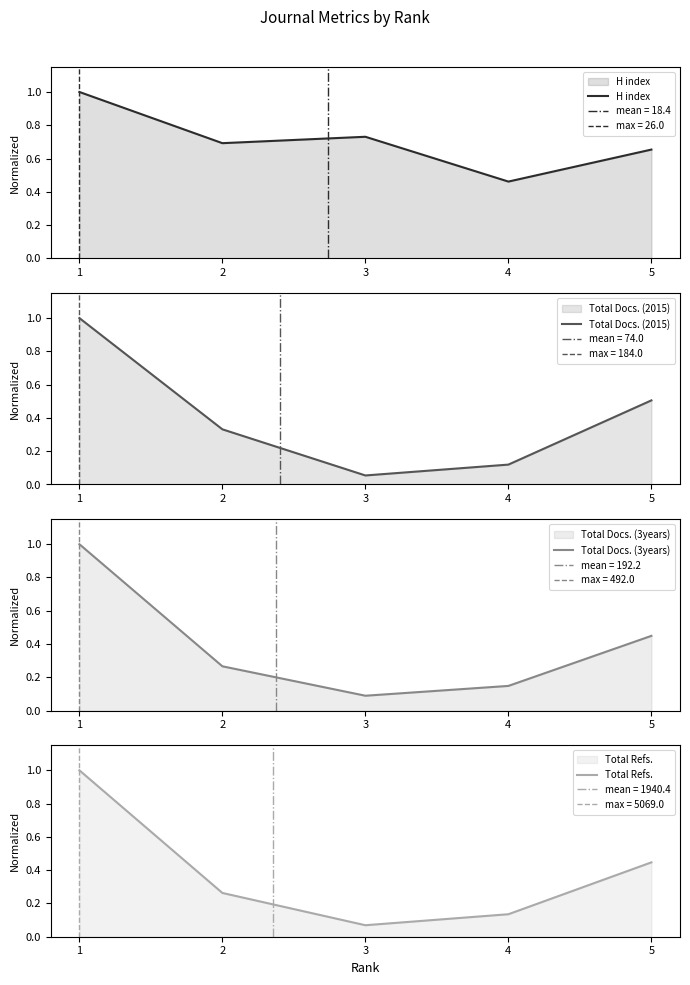

Is the value of Total Refs. at 4 greater than the value of H index at 5?

No